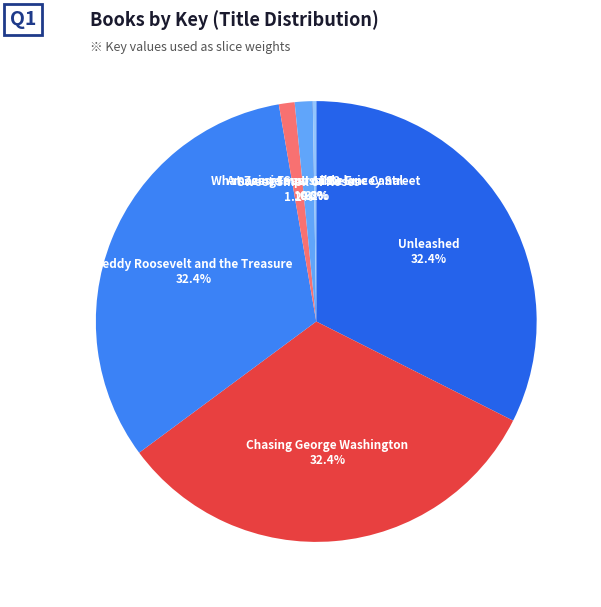

Is there a majority slice in this chart?

No